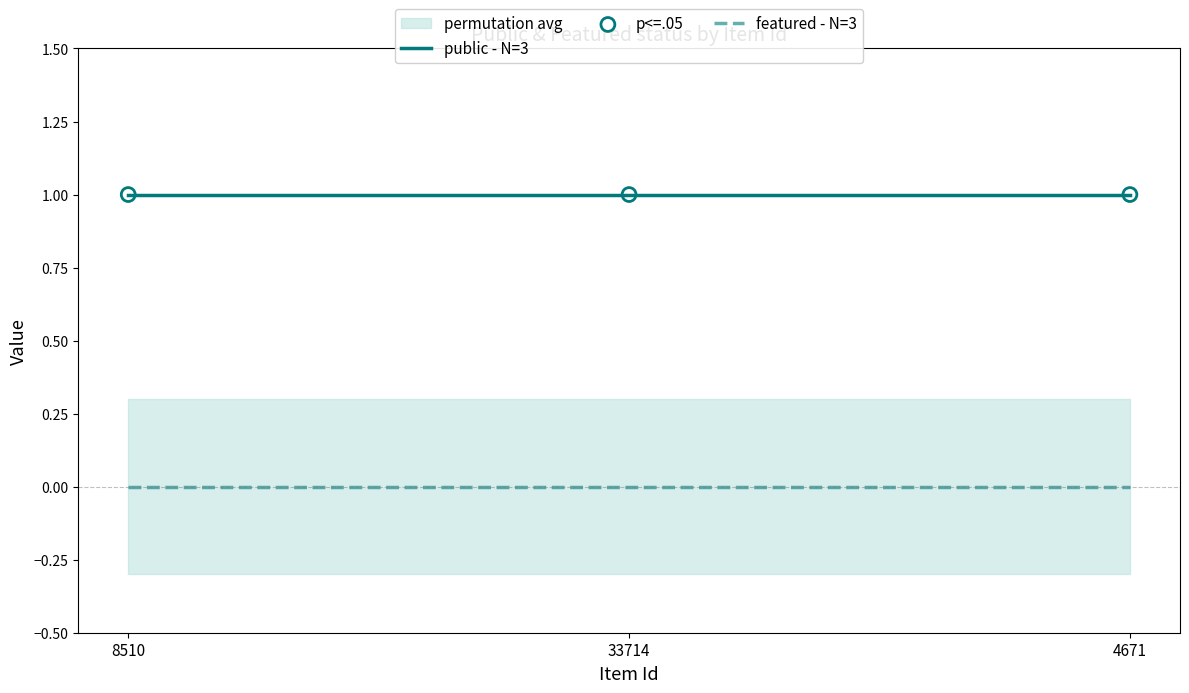

Is the value of p<=.05 at 8510 greater than the value of public - N=3 at 33714?

No